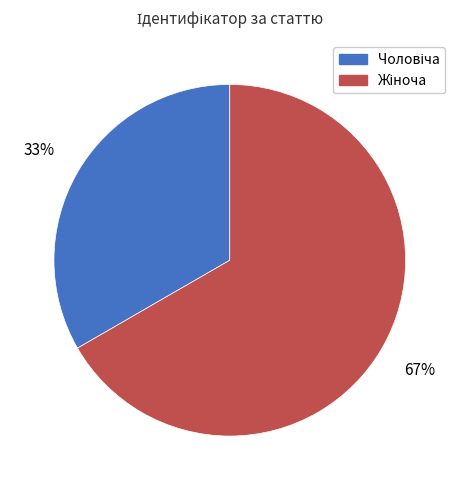

Is there any slice that represents more than half of the pie?

Yes